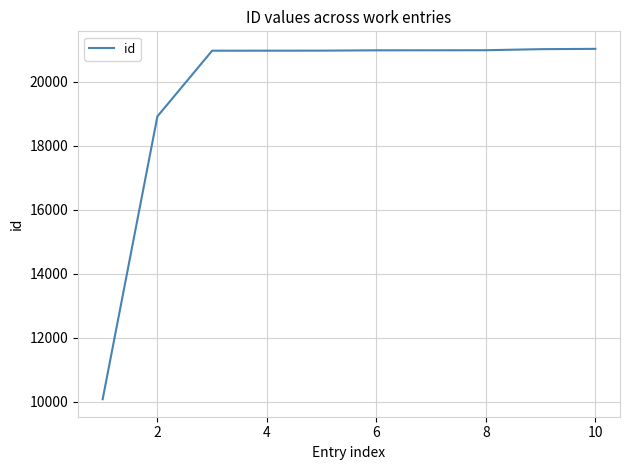

What is the greatest value displayed?

21024